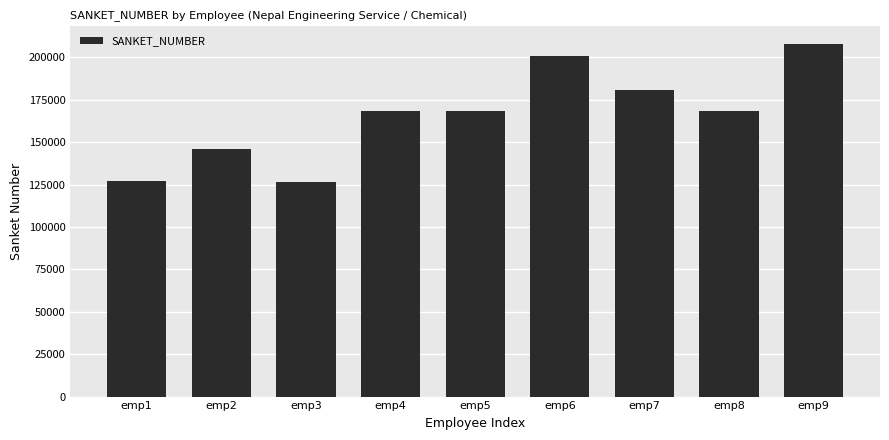

Count the values in the range 146040 to 180805.

5